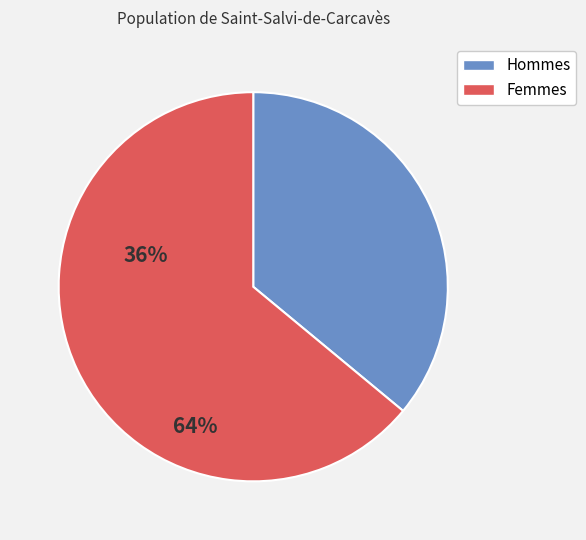

Does any single category account for the majority?

Yes